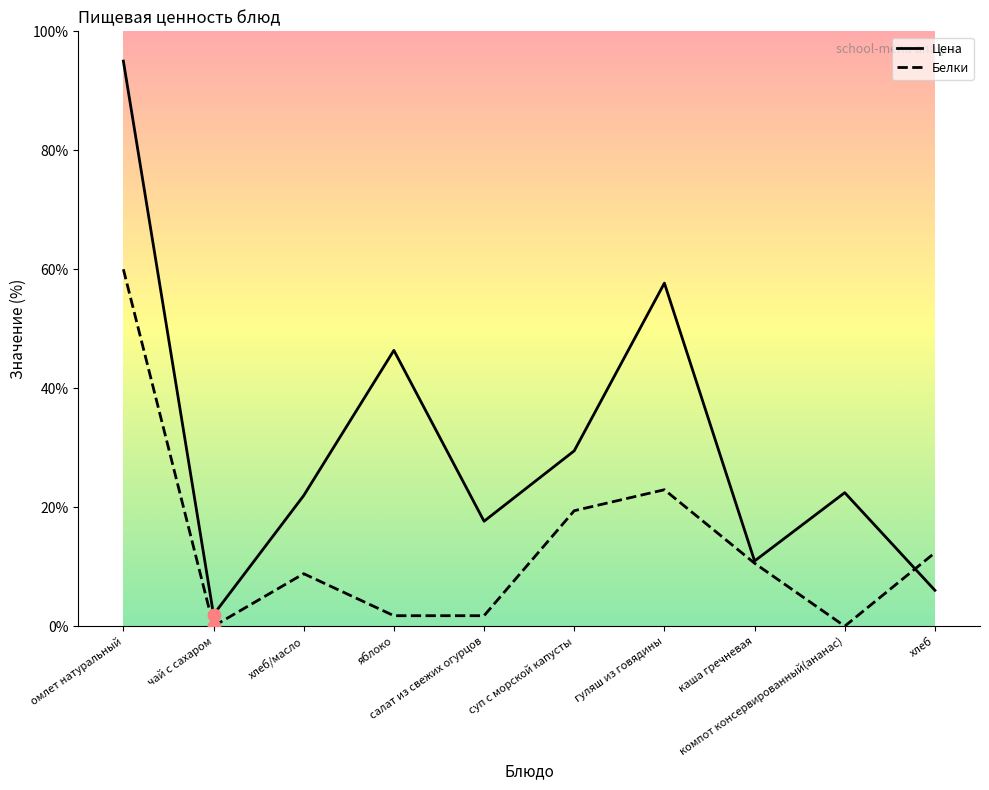

At how many categories does at least one series exceed 79?

1